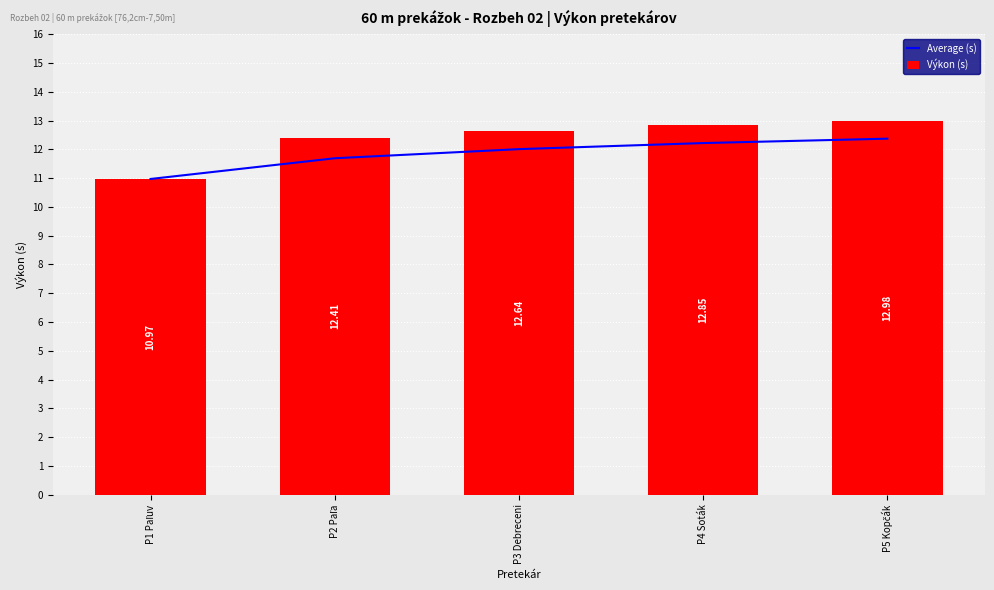

At which category is the sum across all series the highest?

P5 Kopčák